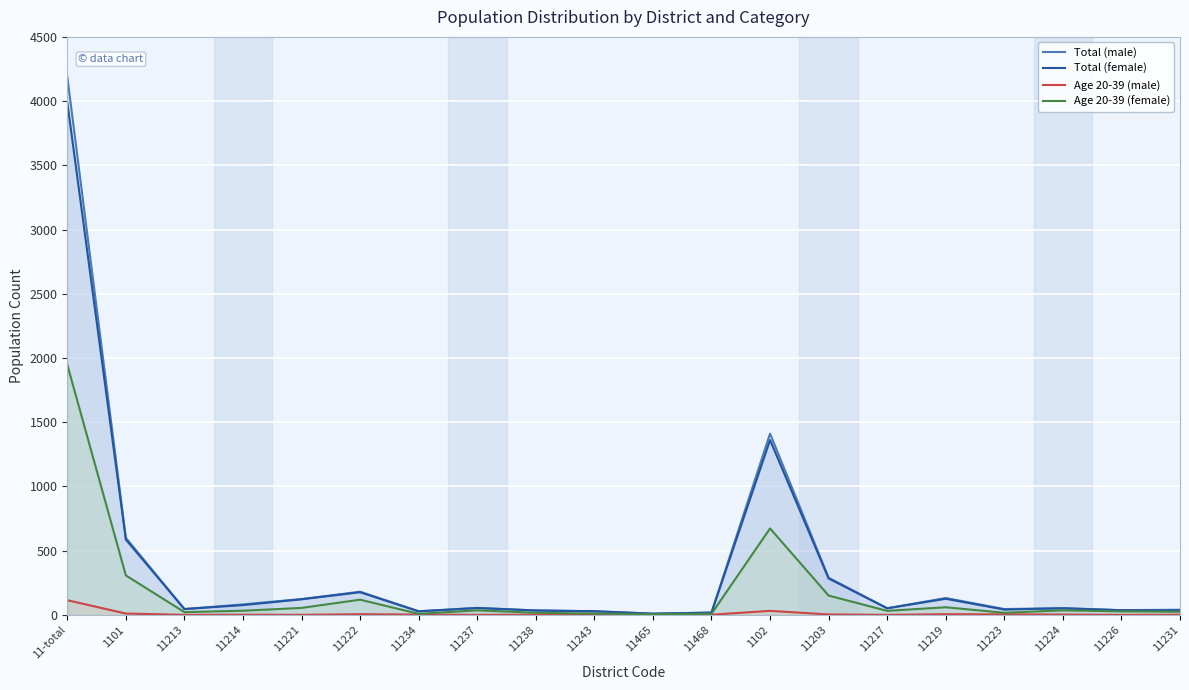

Reading left to right, extract all data points from this chart.

Total (male): 4190	600	45	81	123	180	28	54	34	28	9	18	1411	289	51	131	45	52	36	40
Total (female): 3991	586	45	76	121	176	27	53	34	28	9	17	1361	283	51	125	41	51	36	34
Age 20-39 (male): 114	10	0	1	0	5	2	0	1	0	0	1	31	3	0	5	4	2	0	1
Age 20-39 (female): 1948	307	21	32	54	118	8	35	16	10	5	8	673	150	31	59	16	35	27	24